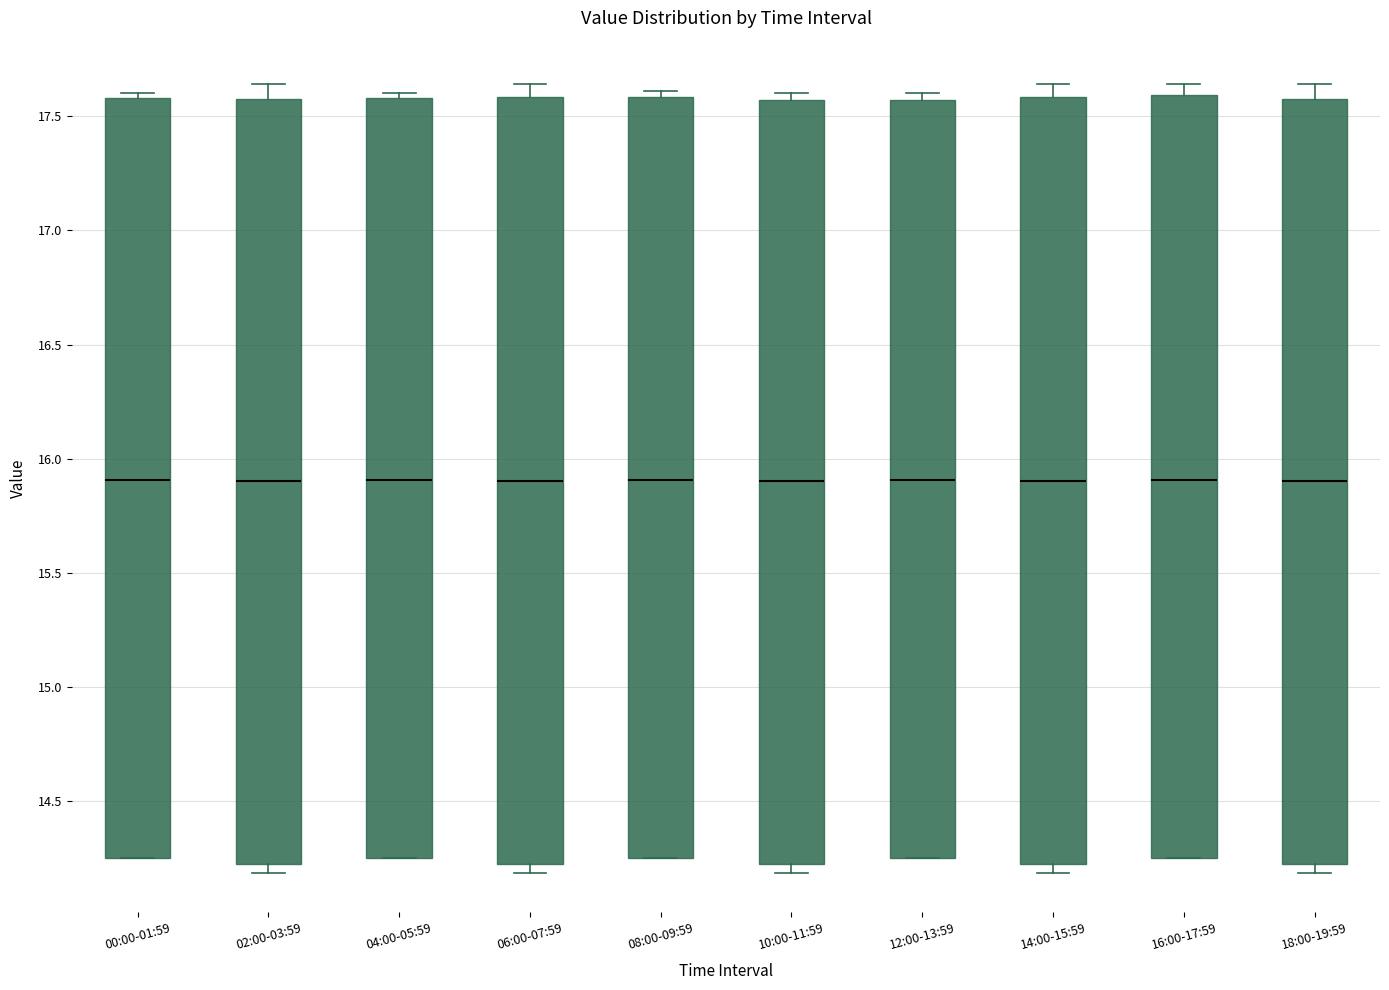

Reading left to right, read every box against the y-axis: the position of its median line, the range the box covers, and the ends of its whiskers. The values are not printed on the chart, so give them approximately, as read against the axis.

00:00-01:59: median 15.90, box 14.25 to 17.60, whiskers 14.25 to 17.60 (just above the box's upper edge)
02:00-03:59: median 15.90, box 14.25 to 17.60, whiskers 14.20 to 17.65
04:00-05:59: median 15.90, box 14.25 to 17.60, whiskers 14.25 to 17.60 (just above the box's upper edge)
06:00-07:59: median 15.90, box 14.25 to 17.60, whiskers 14.20 to 17.65
08:00-09:59: median 15.90, box 14.25 to 17.60, whiskers 14.25 to 17.60 (just above the box's upper edge)
10:00-11:59: median 15.90, box 14.25 to 17.55, whiskers 14.20 to 17.60
12:00-13:59: median 15.90, box 14.25 to 17.55, whiskers 14.25 to 17.60
14:00-15:59: median 15.90, box 14.25 to 17.60, whiskers 14.20 to 17.65
16:00-17:59: median 15.90, box 14.25 to 17.60, whiskers 14.25 to 17.65
18:00-19:59: median 15.90, box 14.25 to 17.60, whiskers 14.20 to 17.65